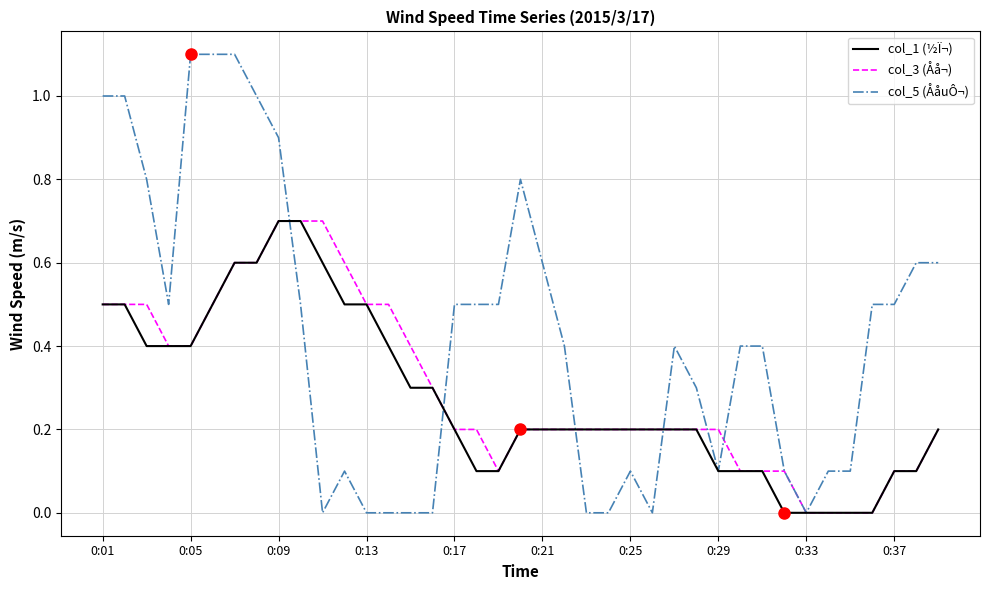

Which series has the widest spread of values?

col_5 (ÅåuÔ¬)